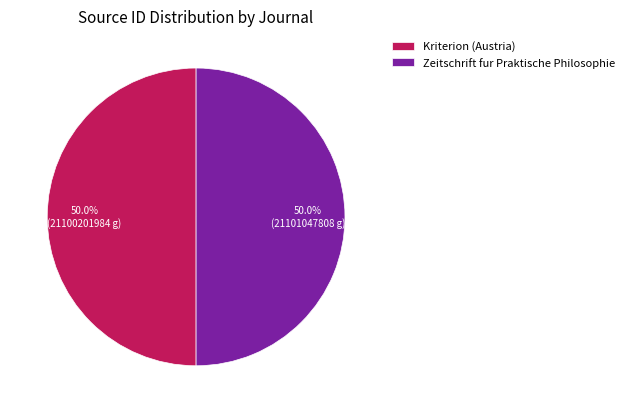

Is the sum of Kriterion (Austria) and Zeitschrift fur Praktische Philosophie greater than half?

Yes